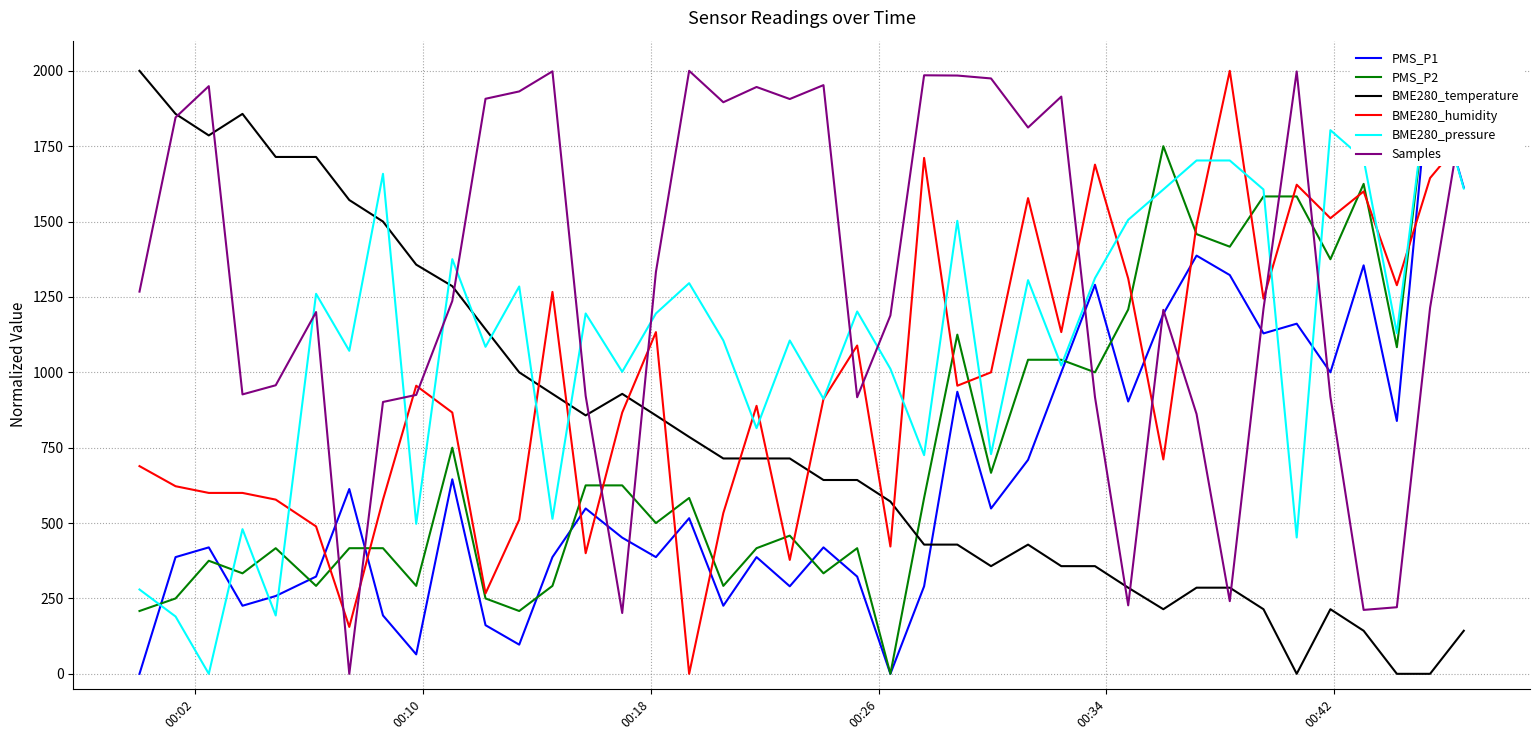

Which series ends up on top after the final intersection of PMS_P2 and Samples?

Samples